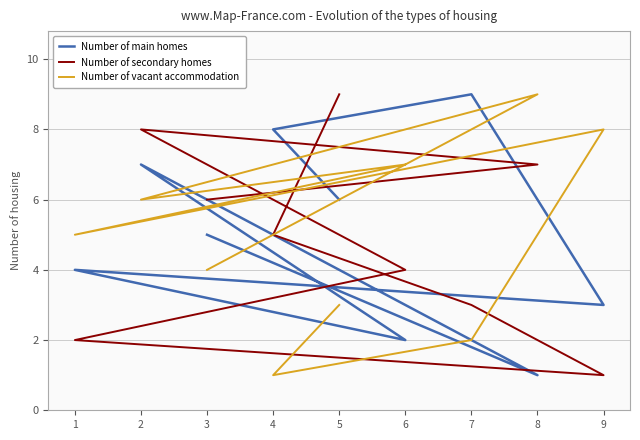

Which category has the highest value across all series?

7